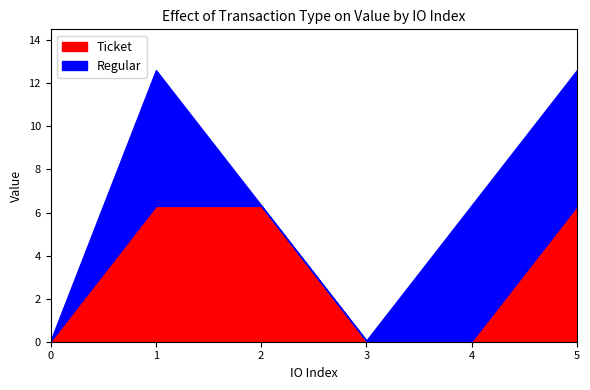

At which category does Regular reach its first local peak?

1